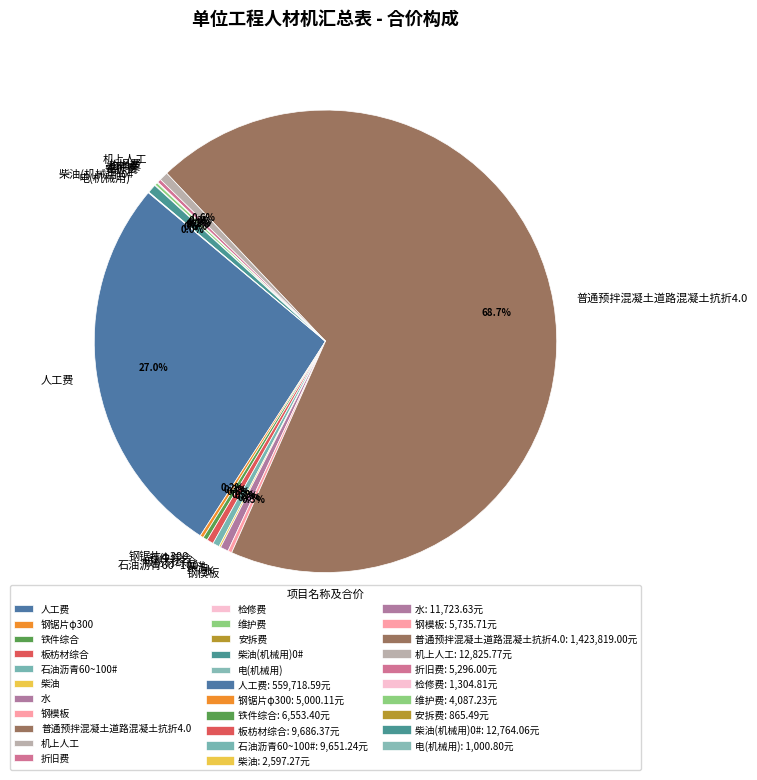

What is the largest slice in the pie chart?

普通预拌混凝土道路混凝土抗折4.0